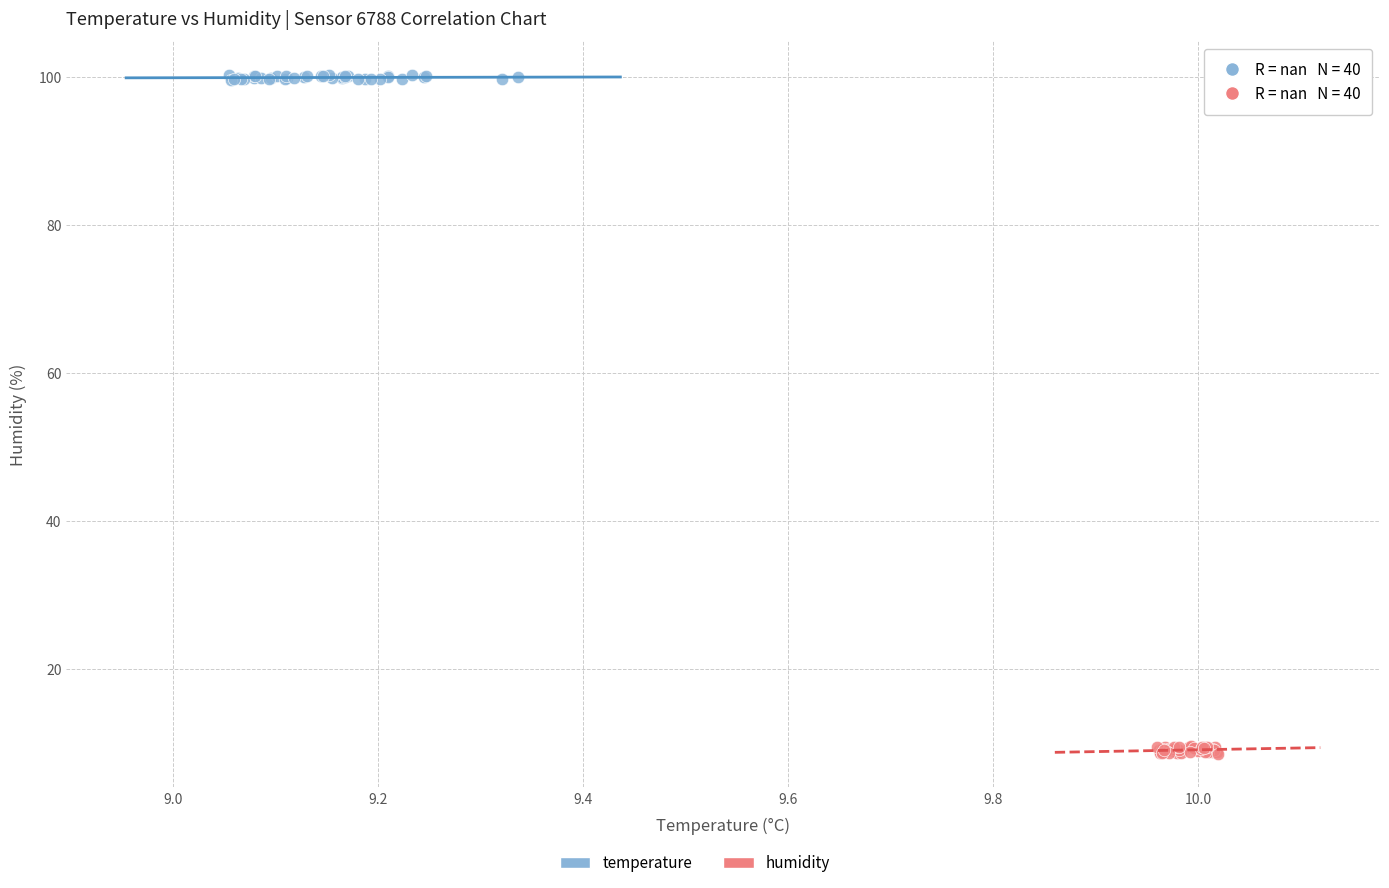

Which series reaches the minimum Y coordinate?

humidity